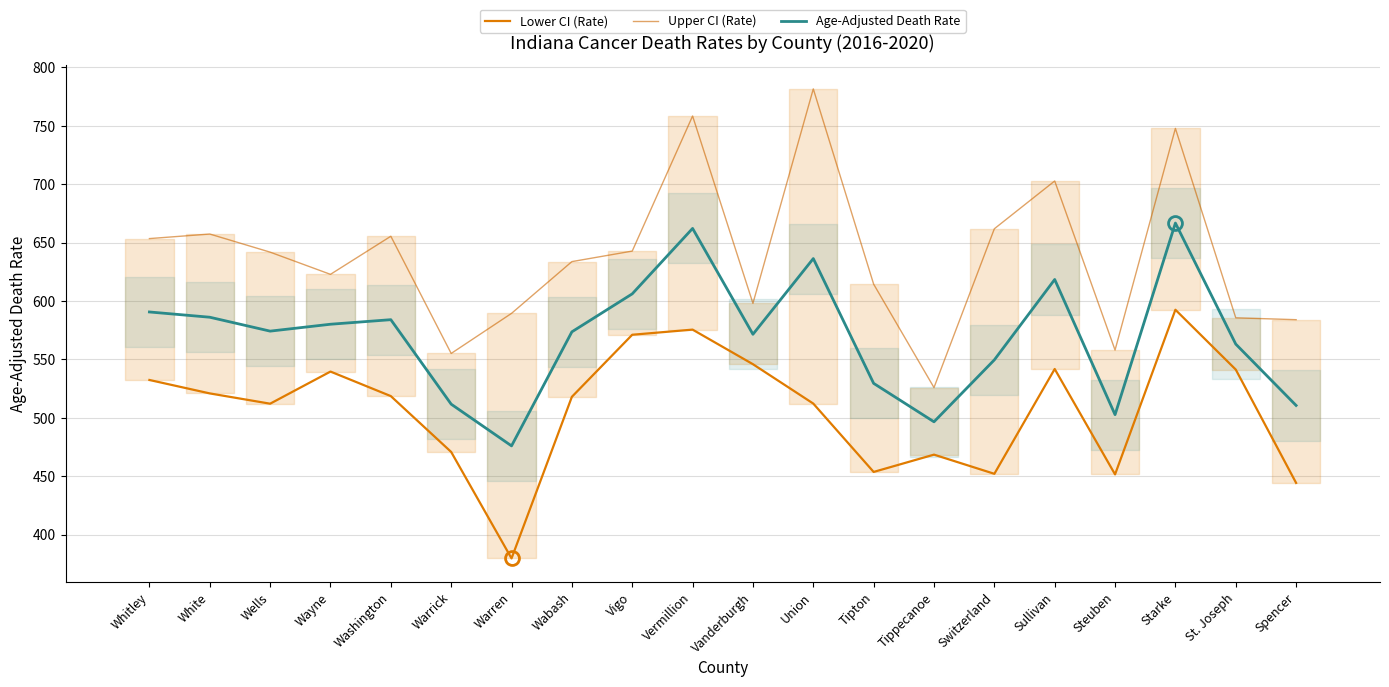

Does the chart have visible grid lines?

Yes